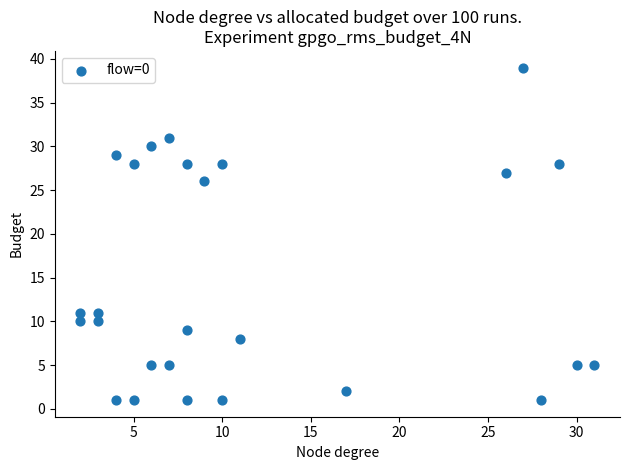

What Y value in the scatter plot is closest to 20?

26